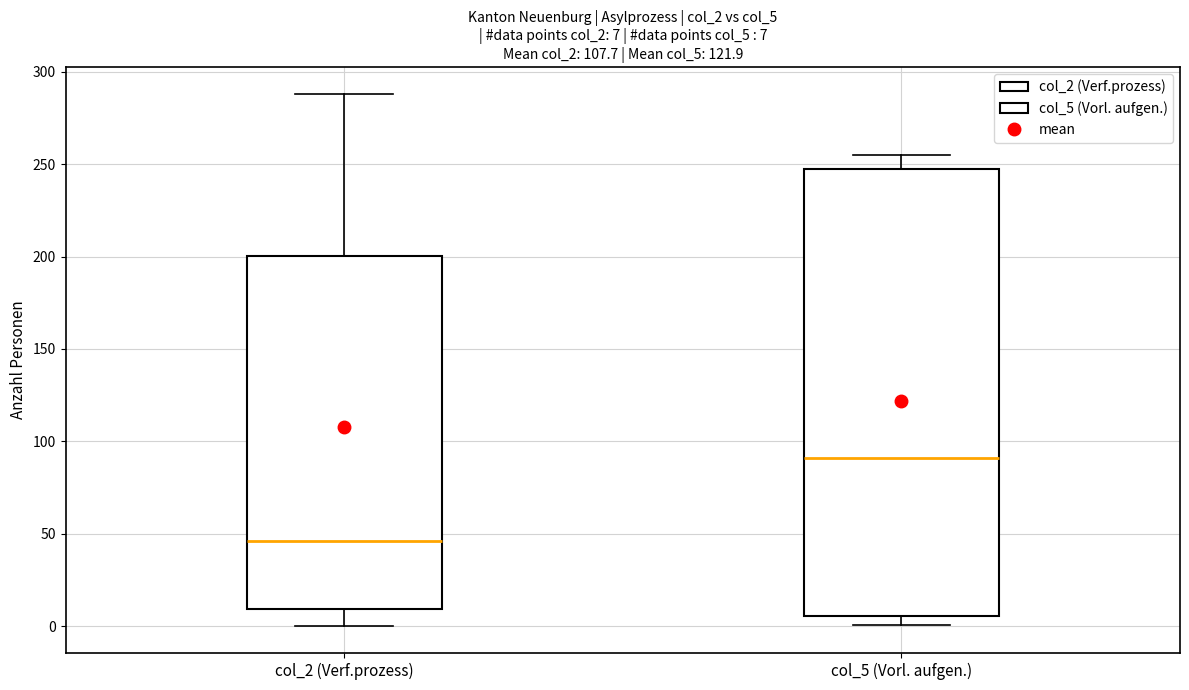

Which box's median line is the highest?

col_5 (Vorl. aufgen.)